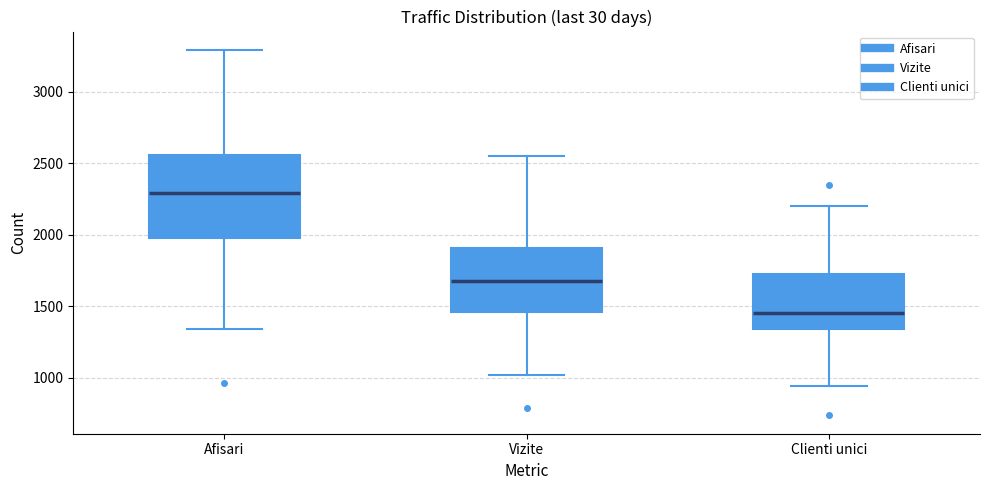

Which box's median line is the lowest?

Clienti unici